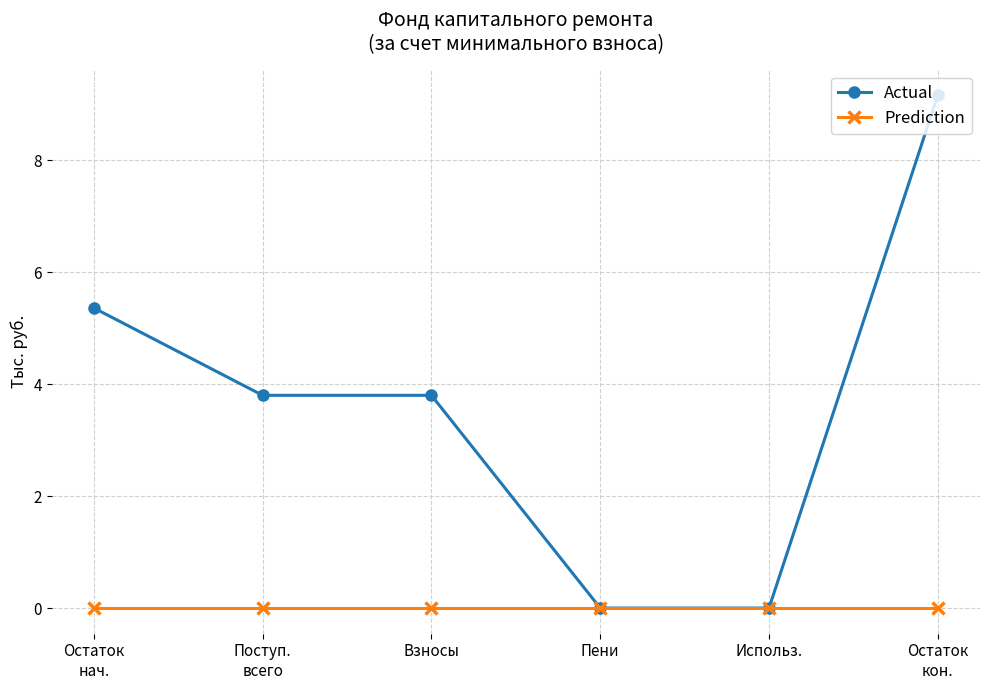

Which series has the largest total across all categories?

Actual